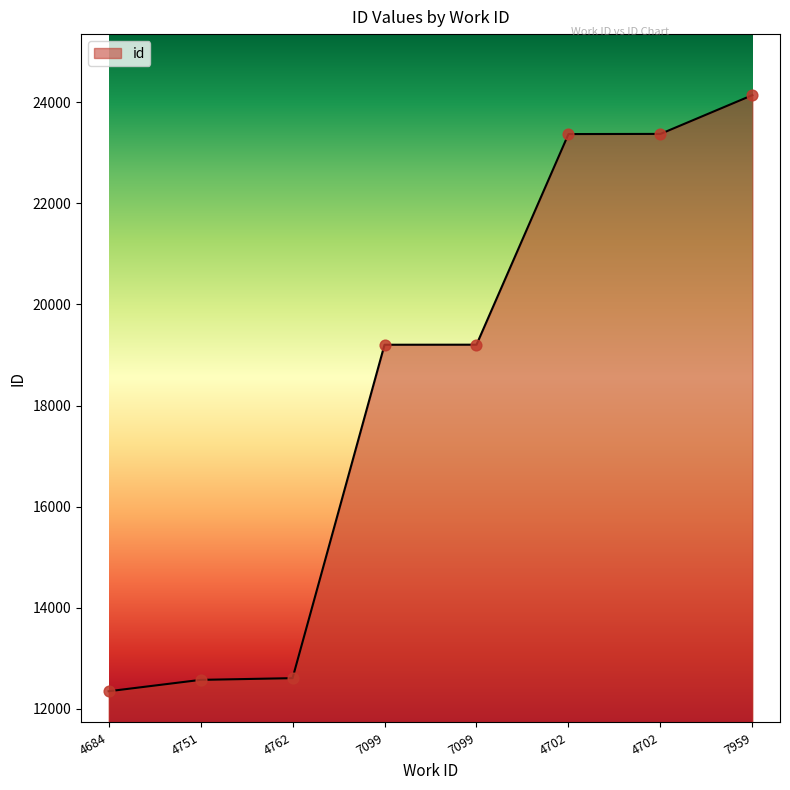

Count the number of categories in the chart.

8